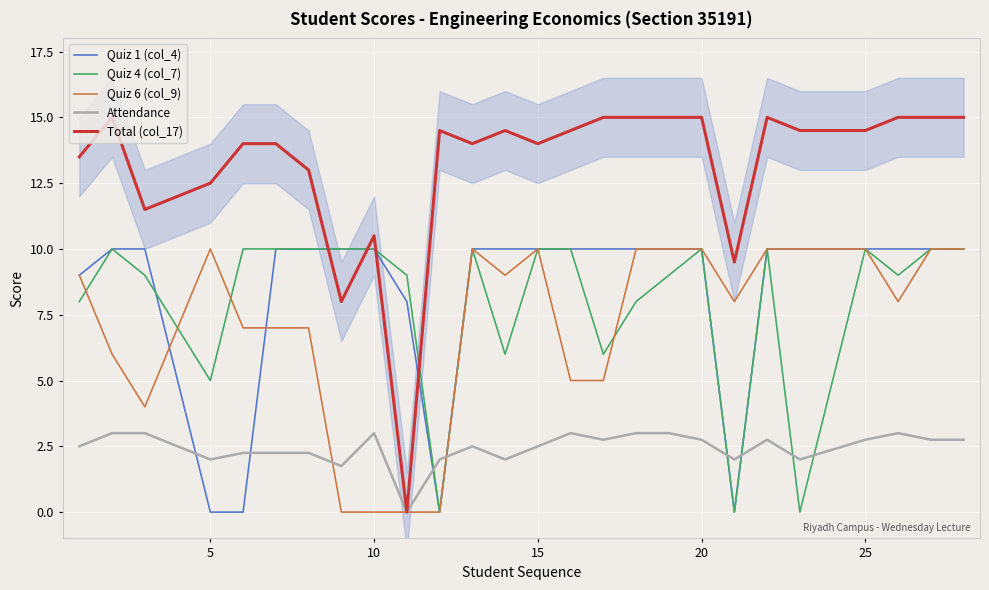

Is the value of Attendance at 15 greater than the value of Quiz 6 (col_9) at 5?

No